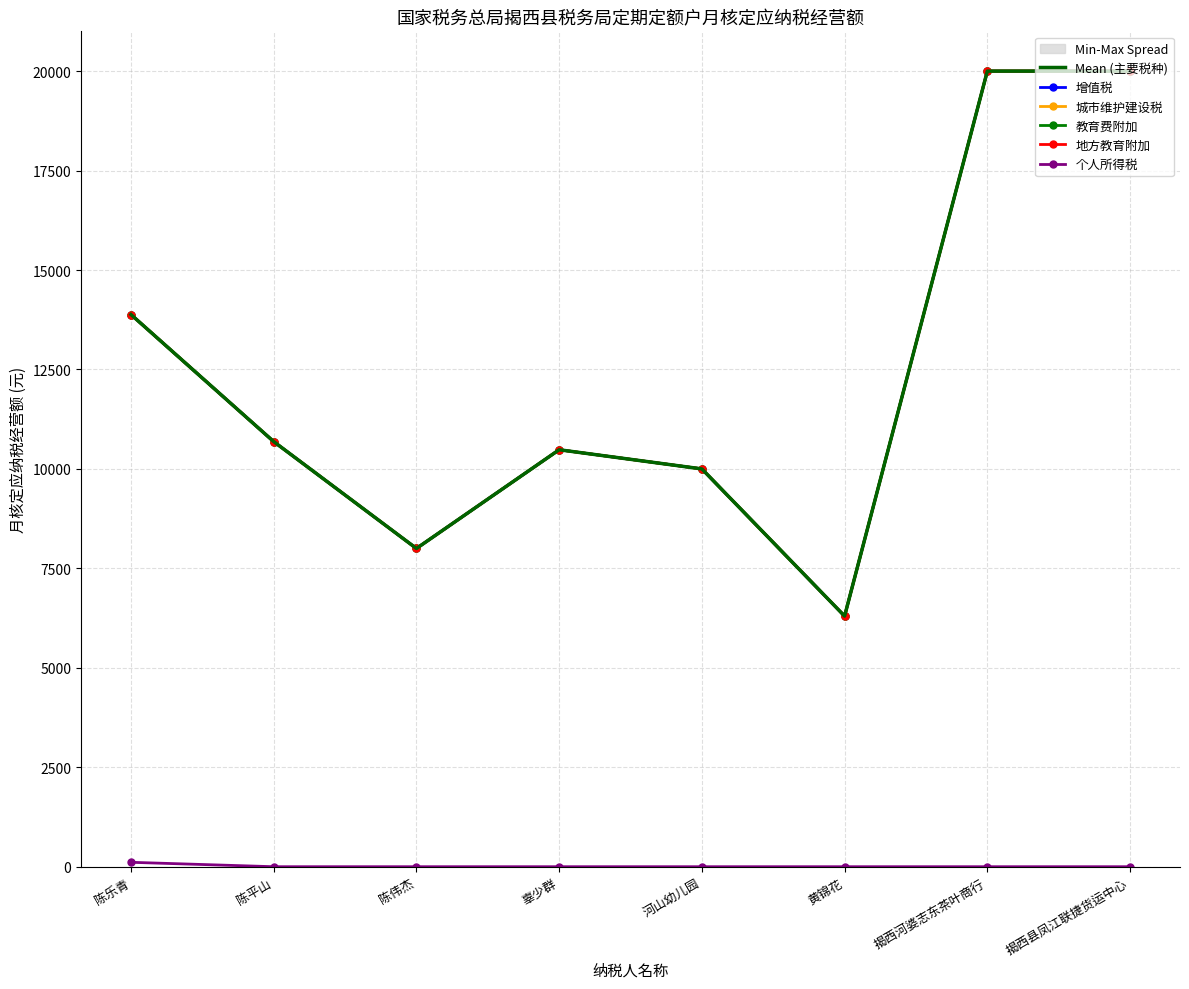

What is the spread (max minus min) of values at 揭西河婆志东茶叶商行?

20000.0